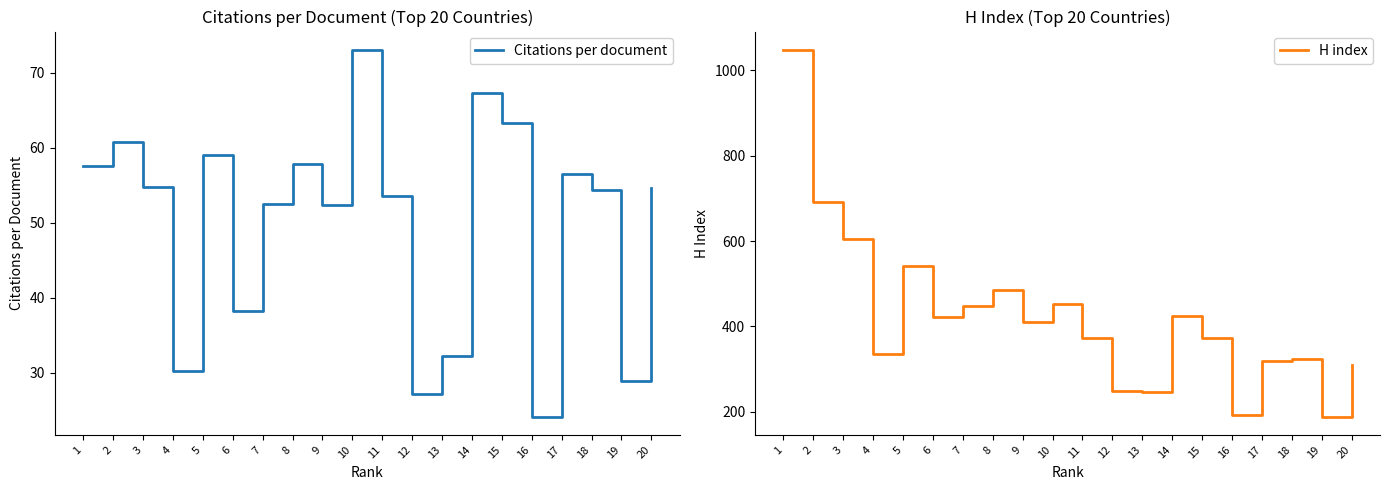

Reading left to right, list all the values displayed in this chart.

Citations per document: 1=57.6	2=60.8	3=54.7	4=30.2	5=59.0	6=38.2	7=52.5	8=57.8	9=52.3	10=73.0	11=53.5	12=27.2	13=32.2	14=67.3	15=63.4	16=24.1	17=56.5	18=54.4	19=28.9	20=54.6
H index: 1=1048.0	2=692.0	3=604.0	4=335.0	5=541.0	6=422.0	7=449.0	8=485.0	9=411.0	10=453.0	11=373.0	12=250.0	13=247.0	14=424.0	15=373.0	16=192.0	17=320.0	18=323.0	19=189.0	20=310.0